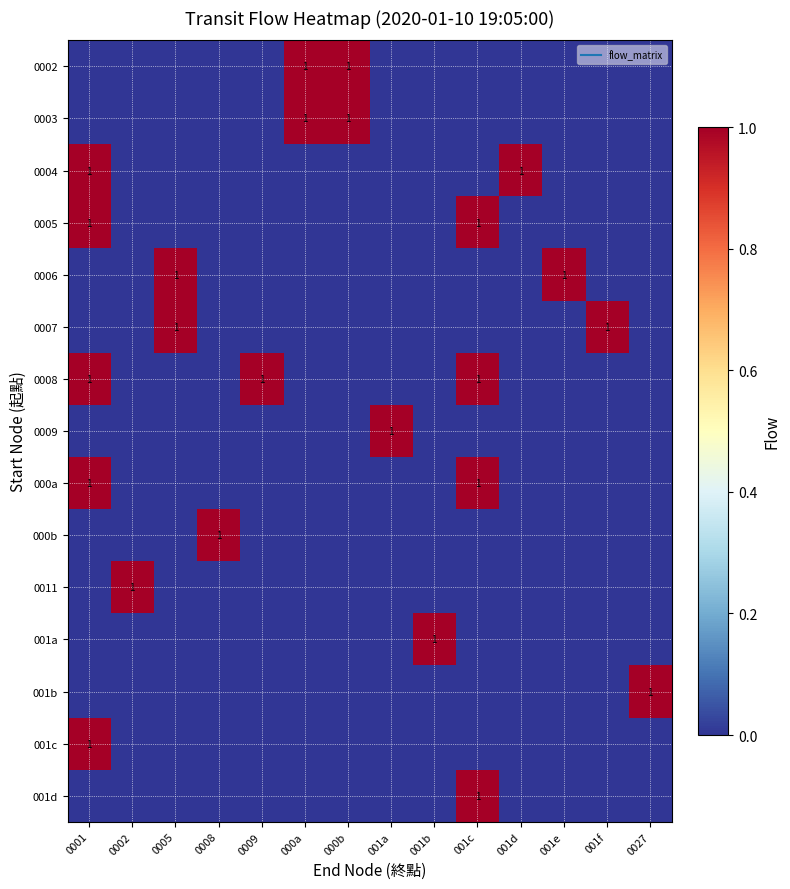

Which label corresponds to the smallest value in the chart?

0001